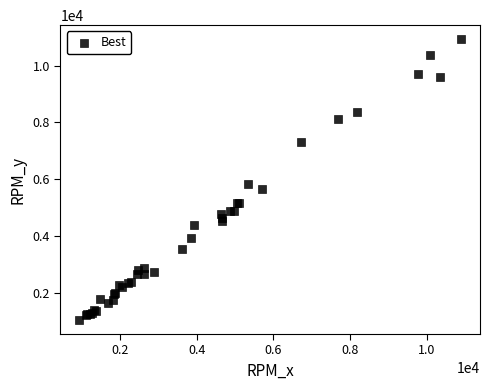

What Y value in the scatter plot is closest to 5982?

5820.7